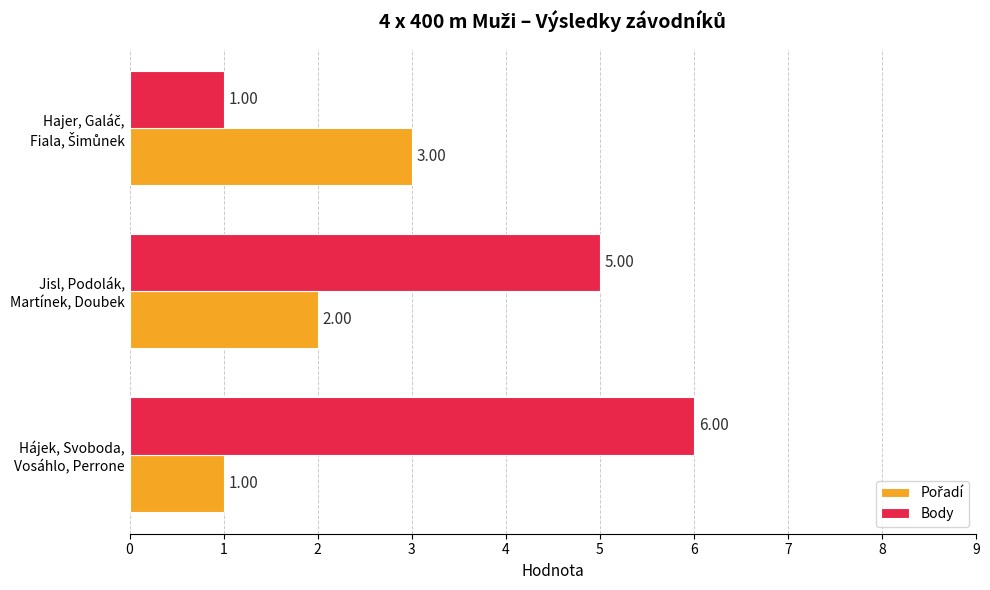

Which series has the largest range (max minus min)?

Body